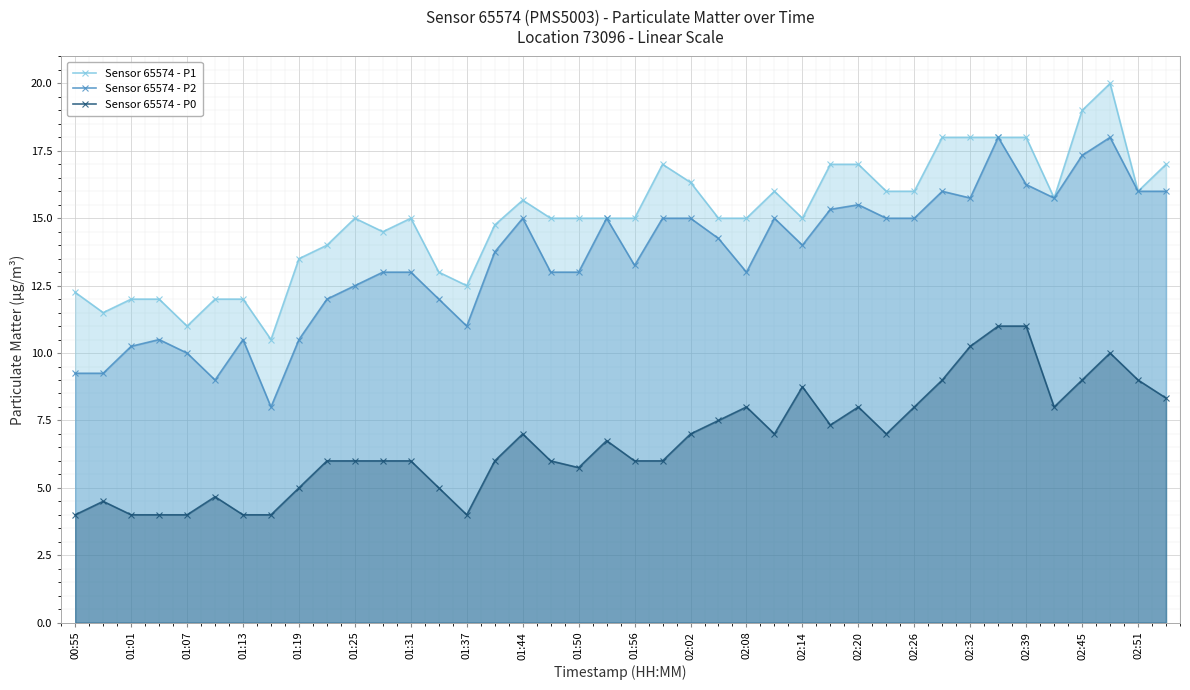

At which category is the sum across all series the highest?

37